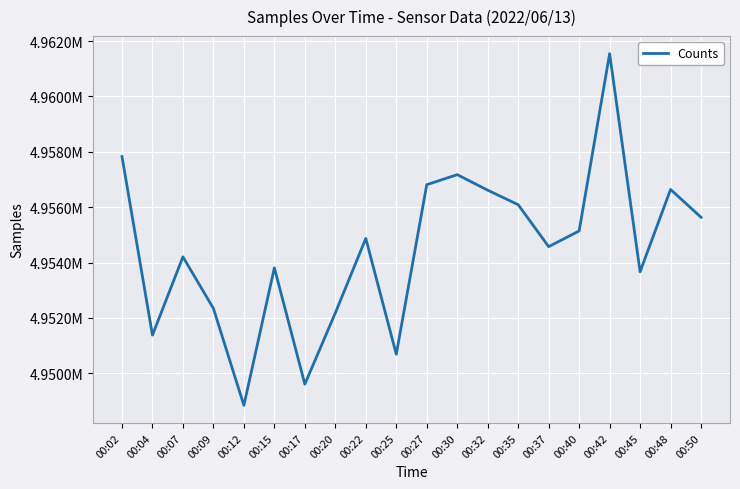

Is this an area chart (filled region under the line)?

No